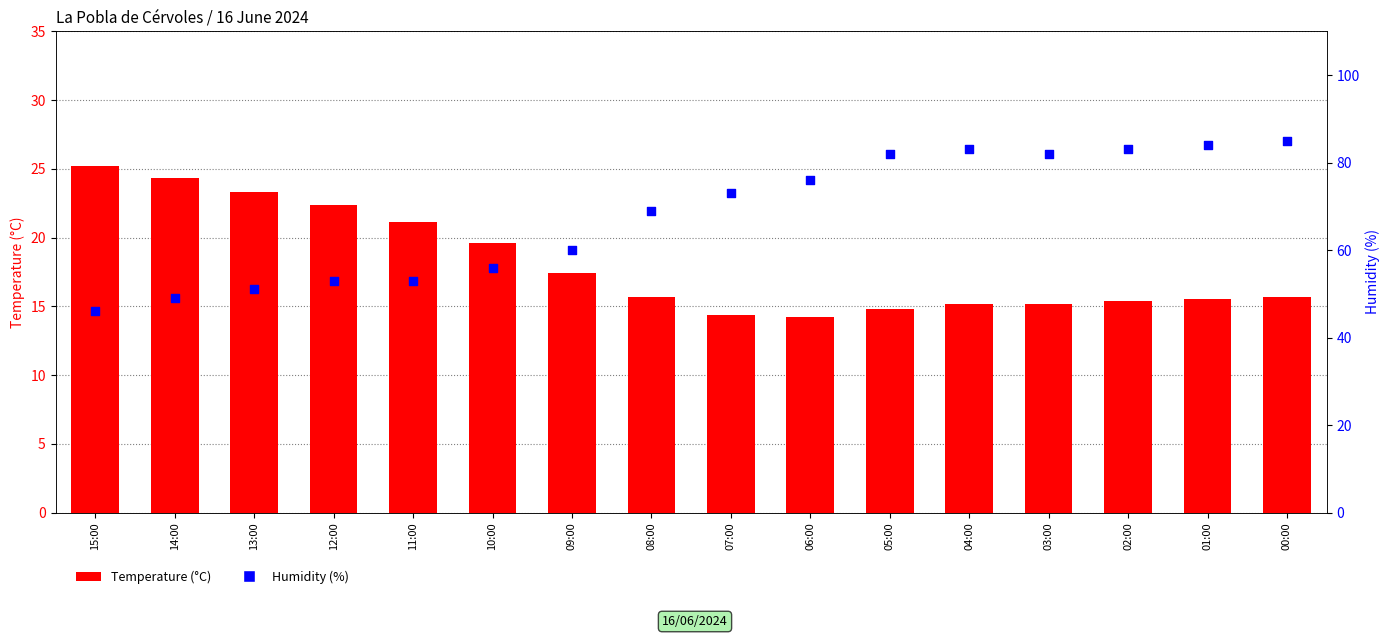

Which series contains the highest Y value?

Humidity (%)